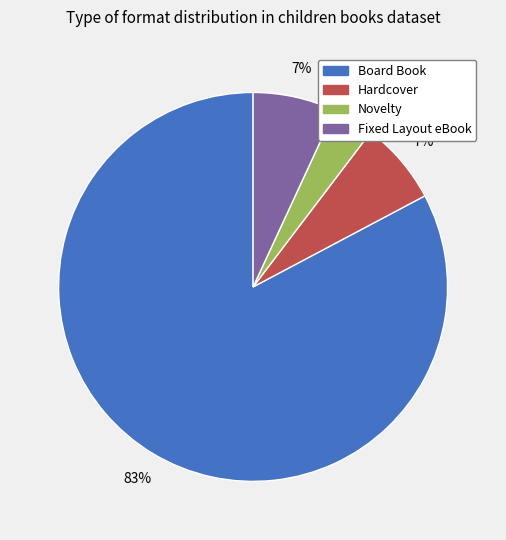

What percentage is the Fixed Layout eBook slice, to the nearest percent?

7%